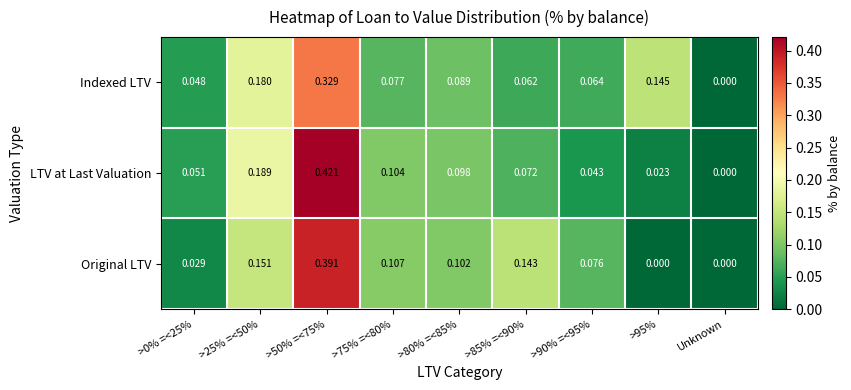

Which series has the largest range (max minus min)?

LTV at Last Valuation